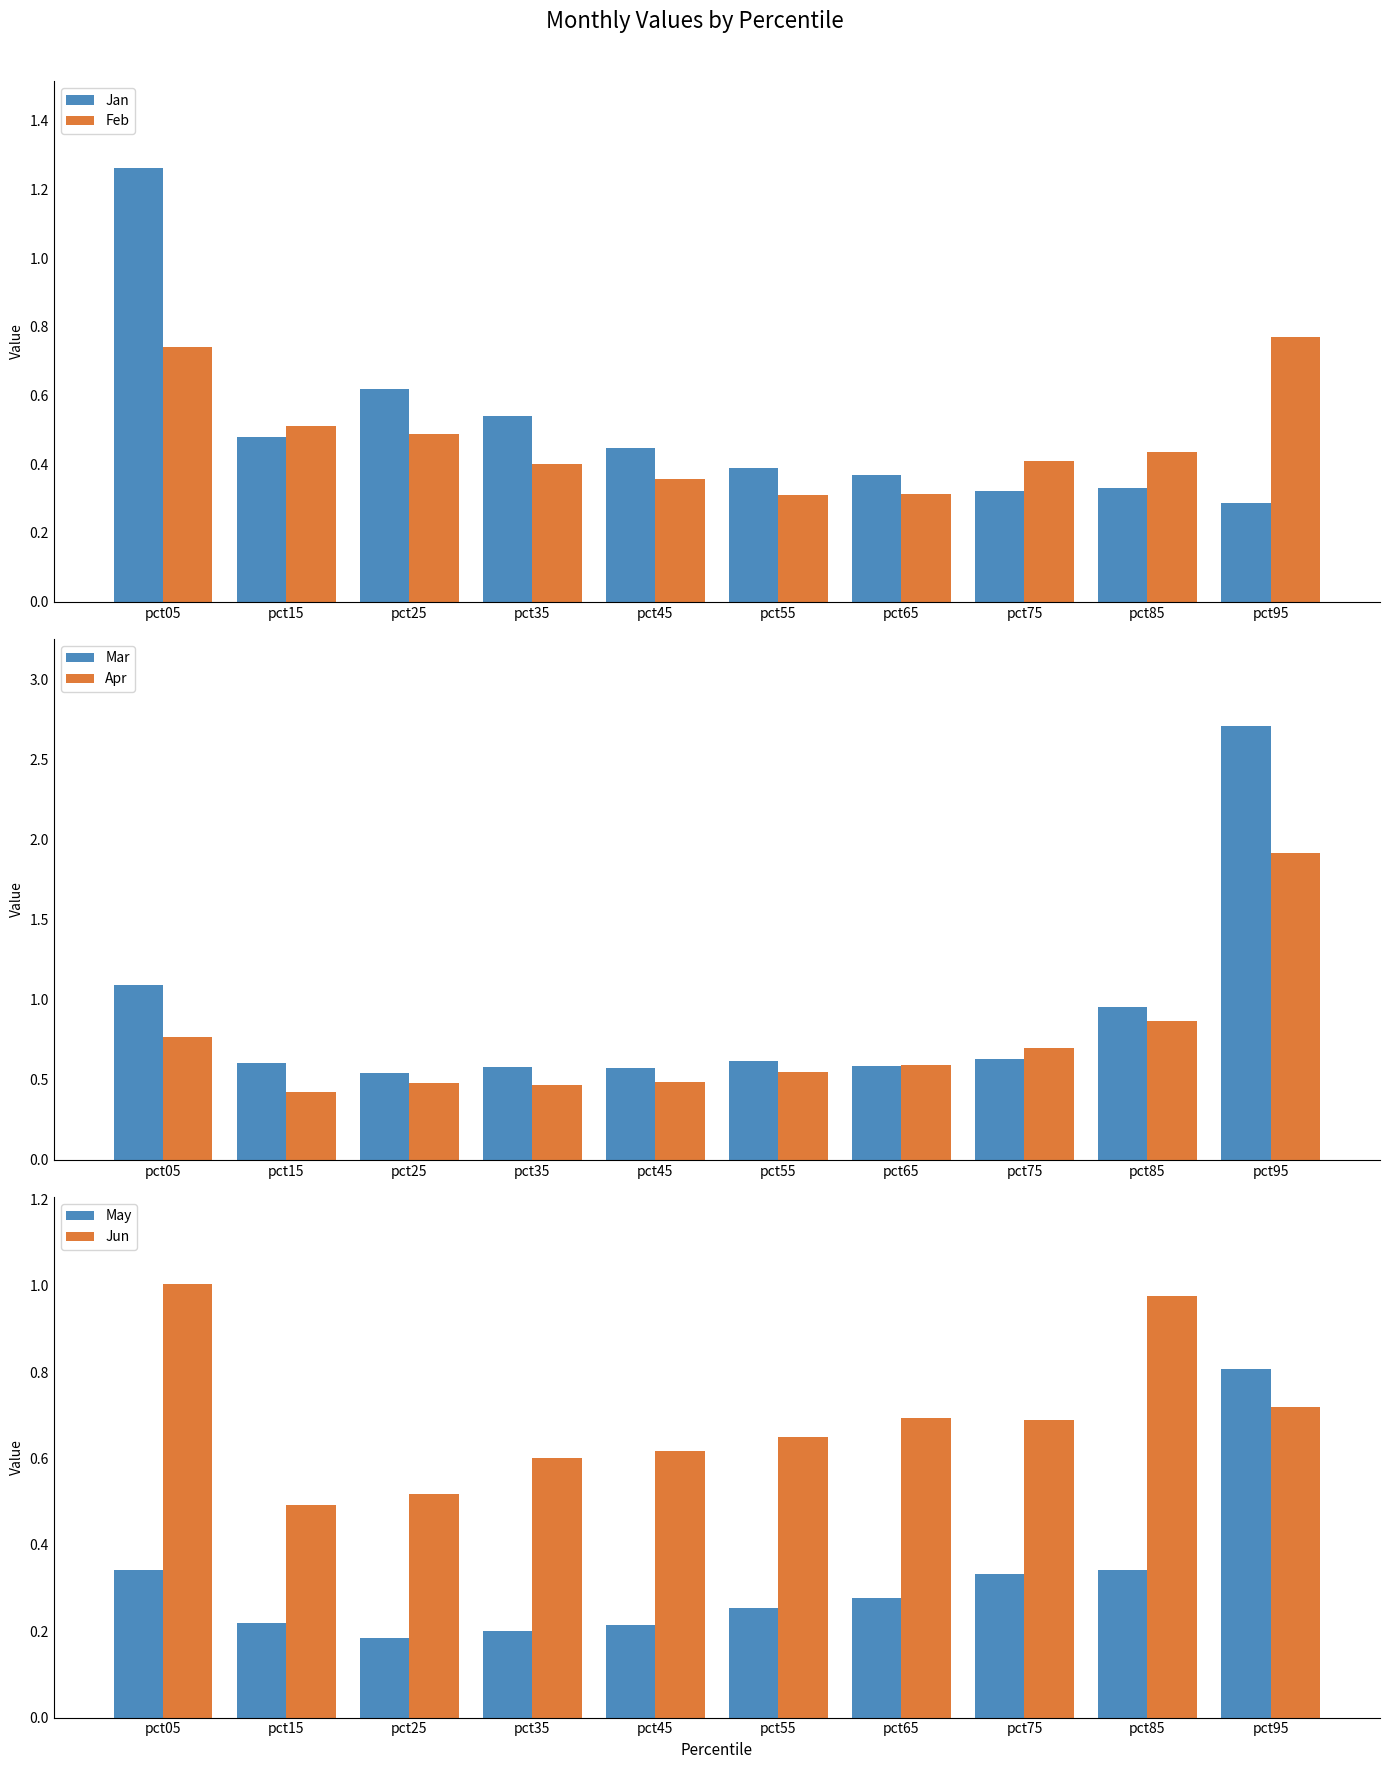

What value does the Jan series have at pct65?

0.4